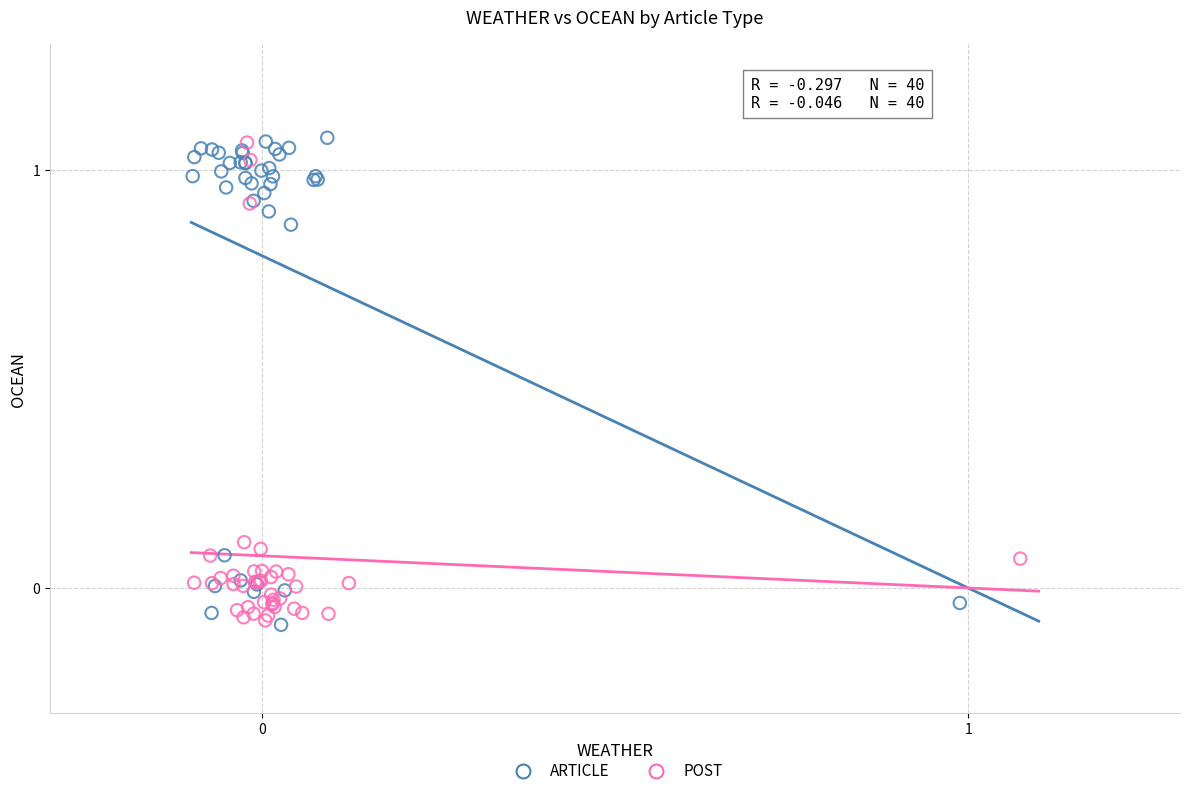

What are all the series names shown in the legend?

ARTICLE, POST